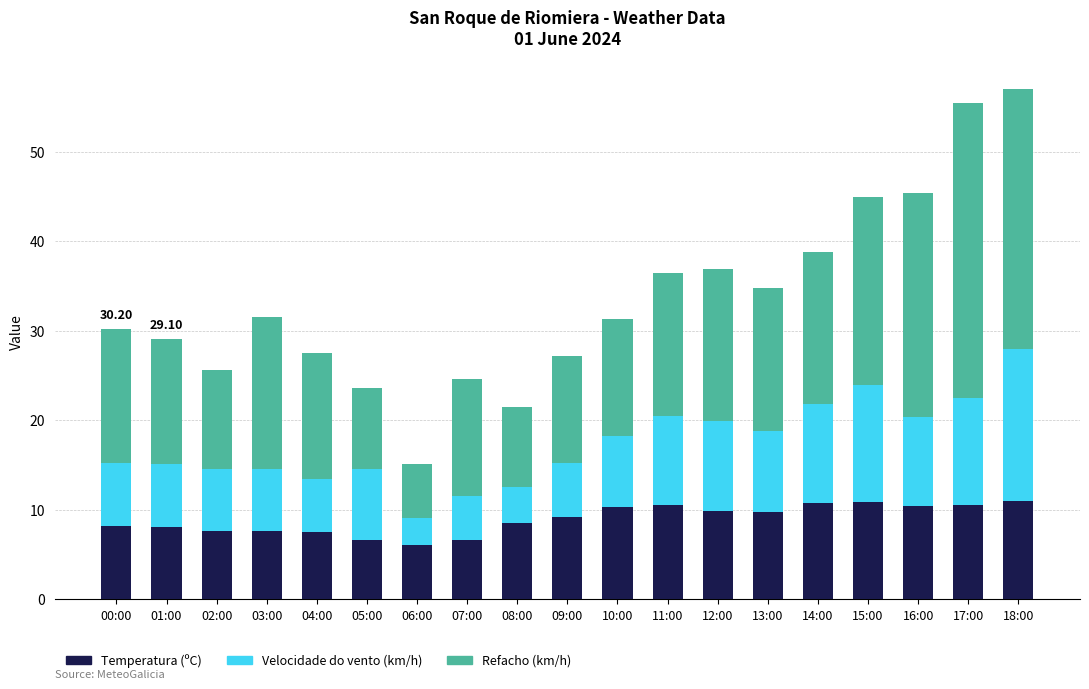

What is the total value across all series at 17:00?

55.5